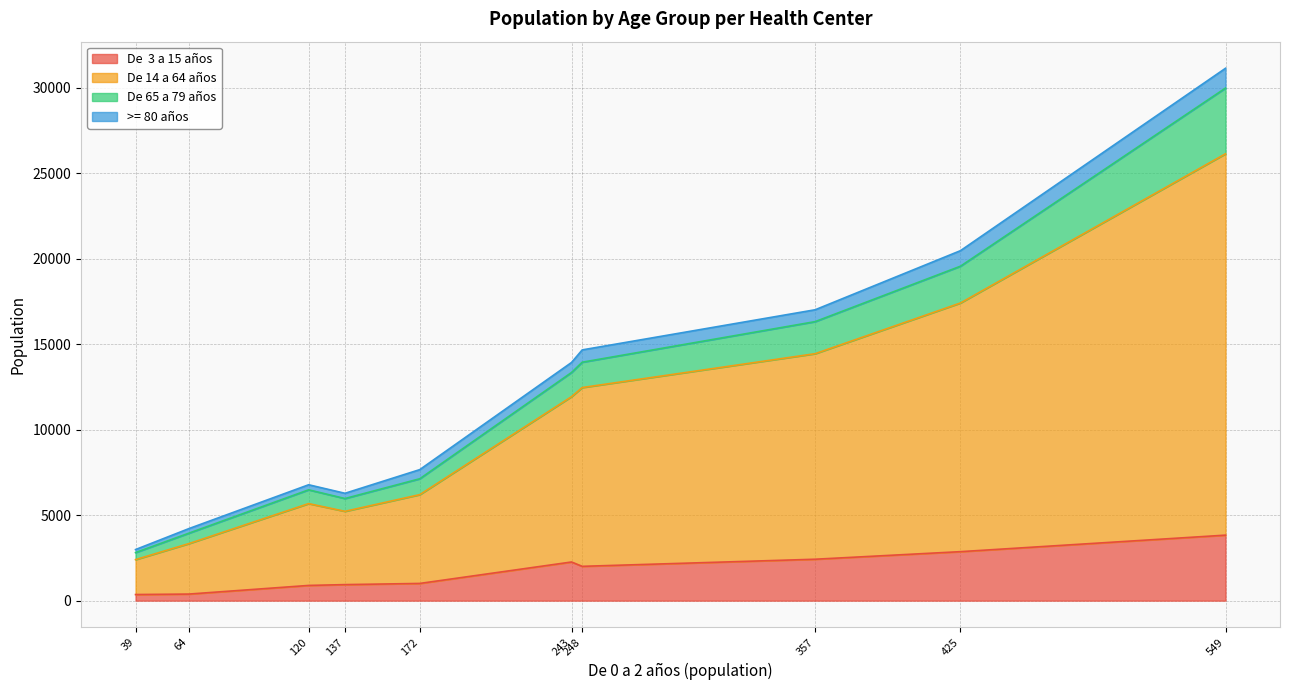

At which category is the sum across all series the highest?

549